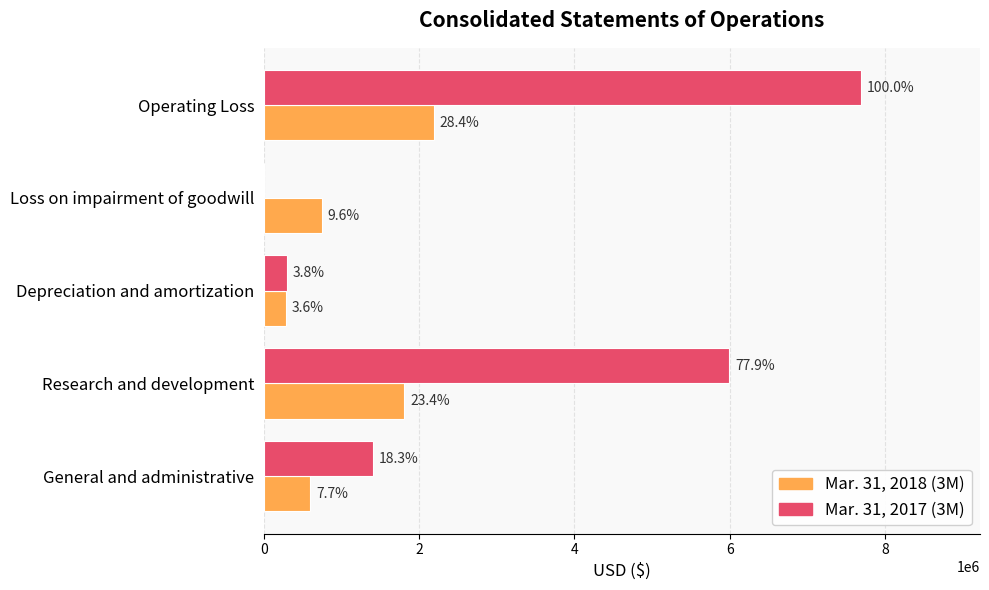

What are all the series names shown in the legend?

Mar. 31, 2018 (3M), Mar. 31, 2017 (3M)